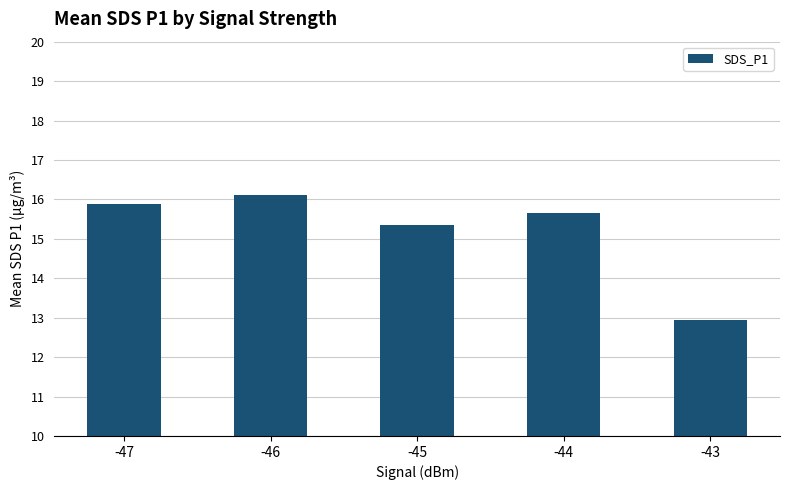

What is the maximum value shown in the chart?

16.1